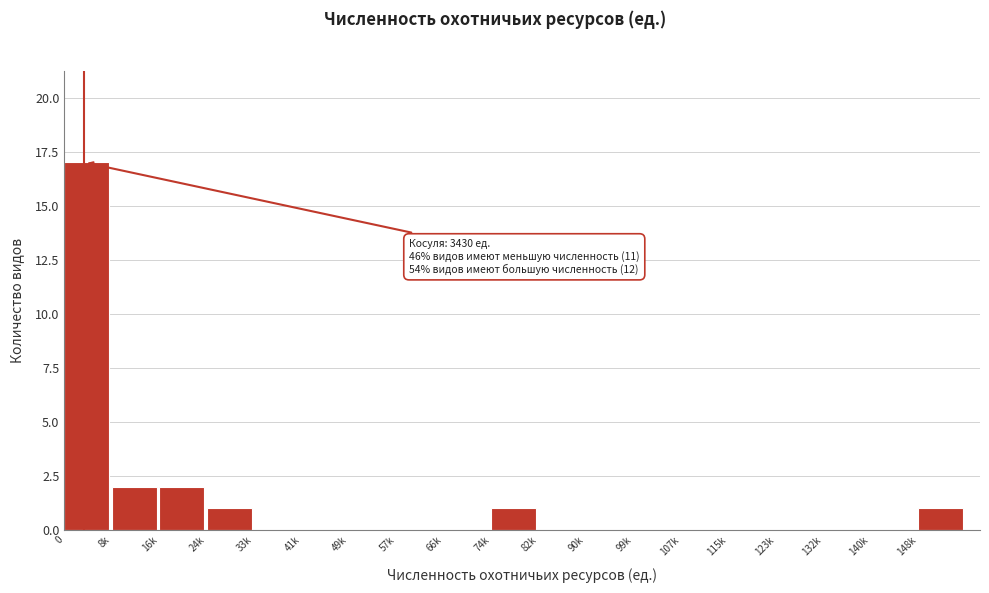

Reading left to right, list all the values displayed in this chart.

0=17	8k=2	16k=2	24k=1	33k=0	41k=0	49k=0	57k=0	66k=0	74k=1	82k=0	90k=0	99k=0	107k=0	115k=0	123k=0	132k=0	140k=0	148k=1